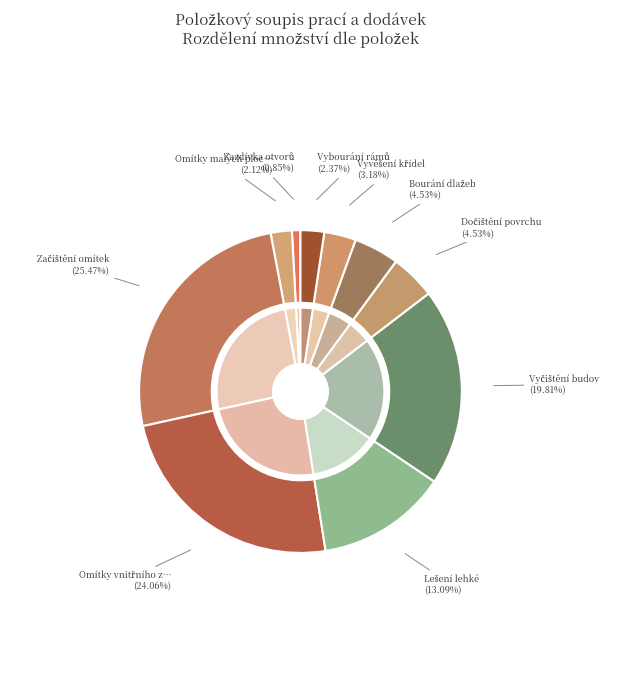

Does Zazdívka otvorů (m2) represent more than half of the total?

No